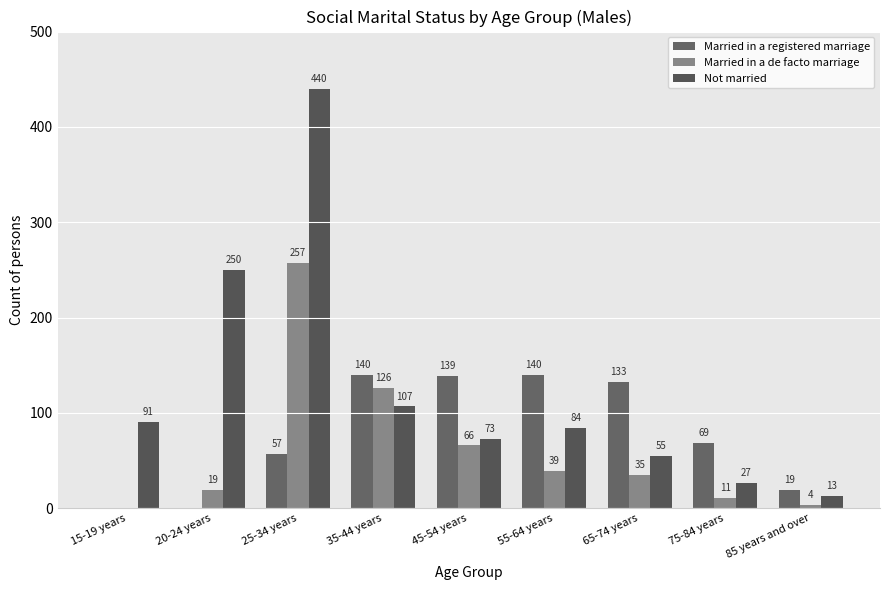

Which series has the largest range (max minus min)?

Not married